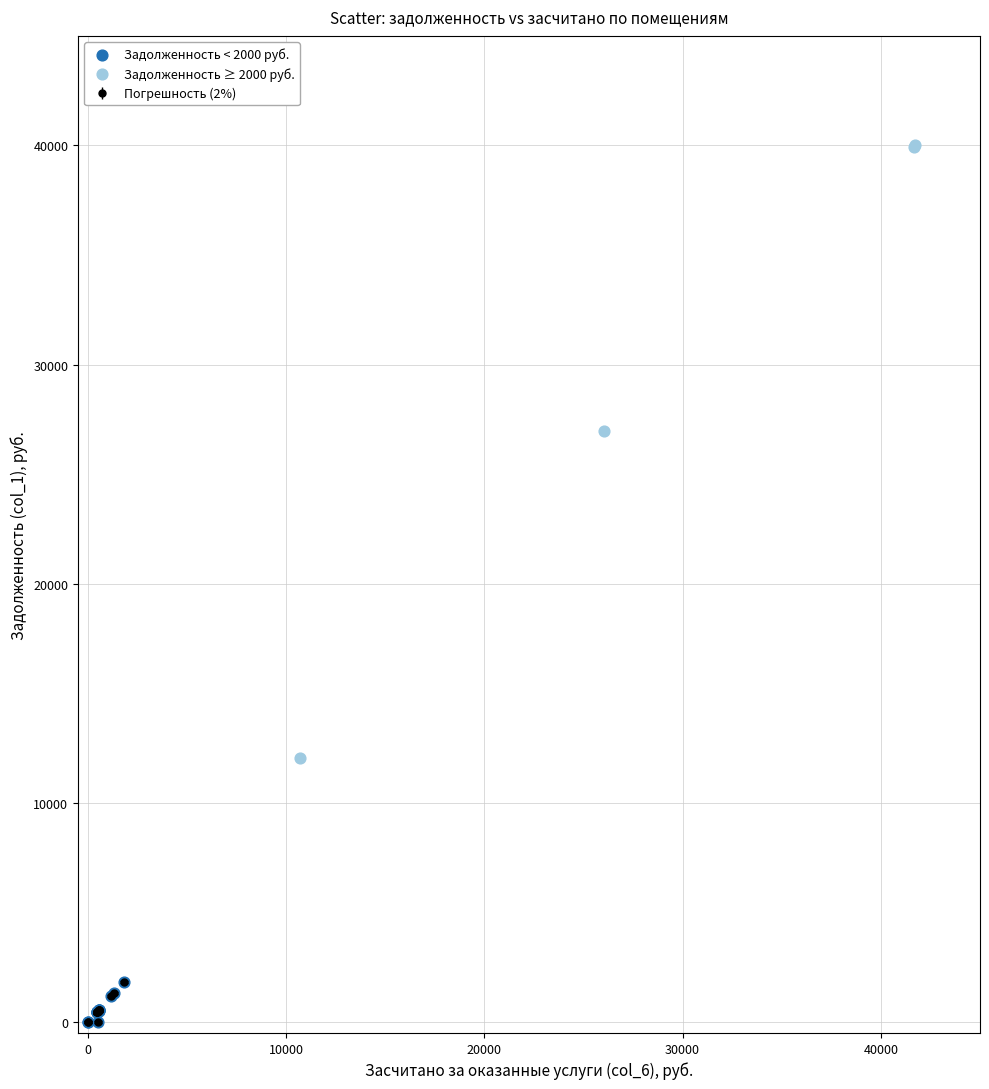

Which series has the widest spread of Y values?

Задолженность ≥ 2000 руб.